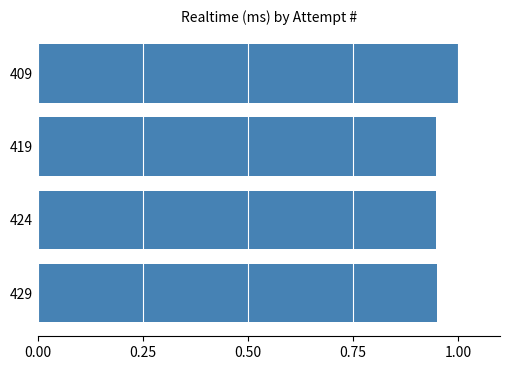

The value at 429 is 0.2. True or false?

False